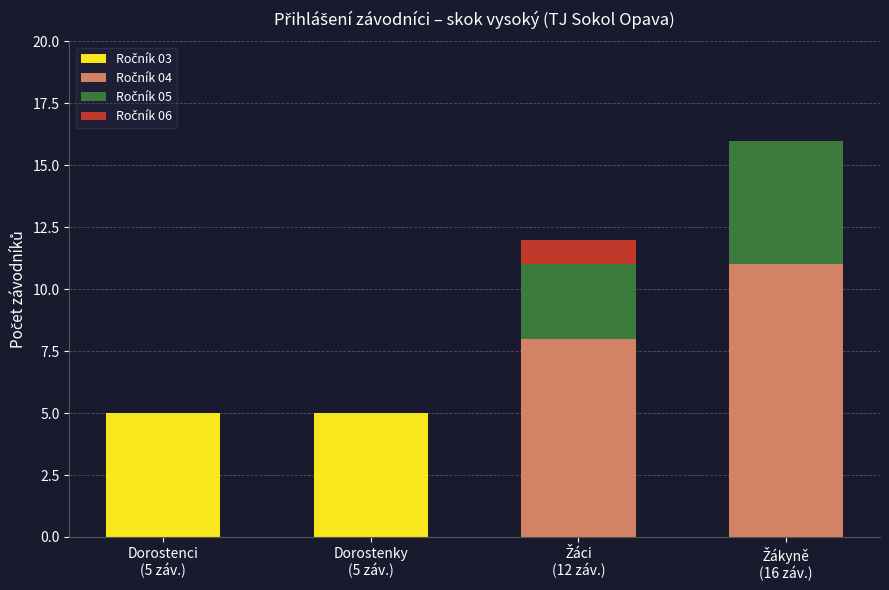

The value of Ročník 05 at Dorostenky
(5 záv.) is 0. True or false?

True